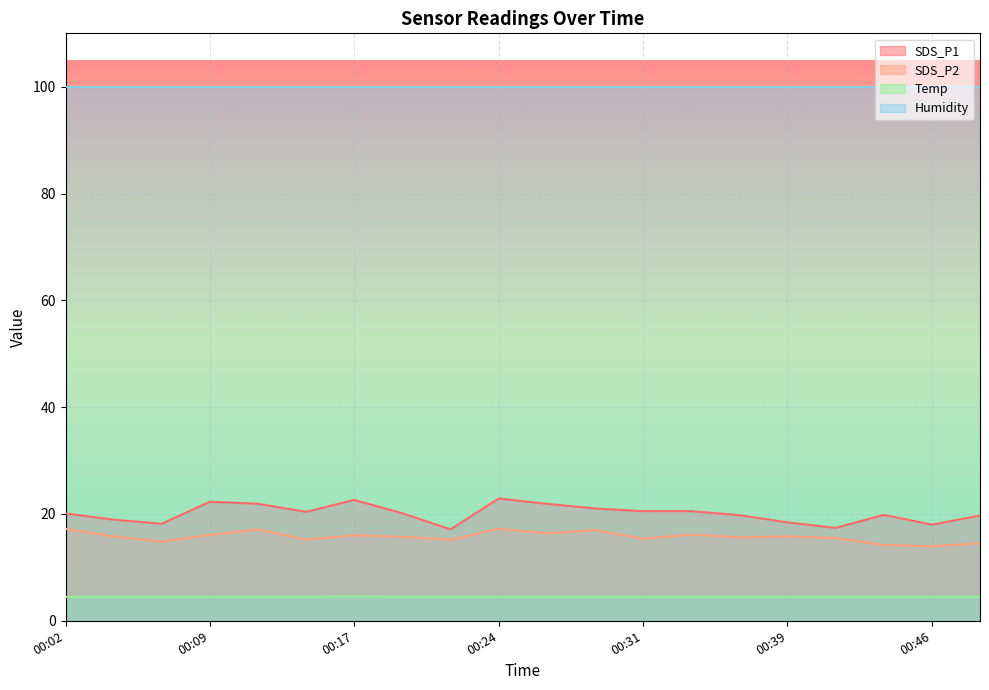

What is the minimum value shown in the chart?

4.5